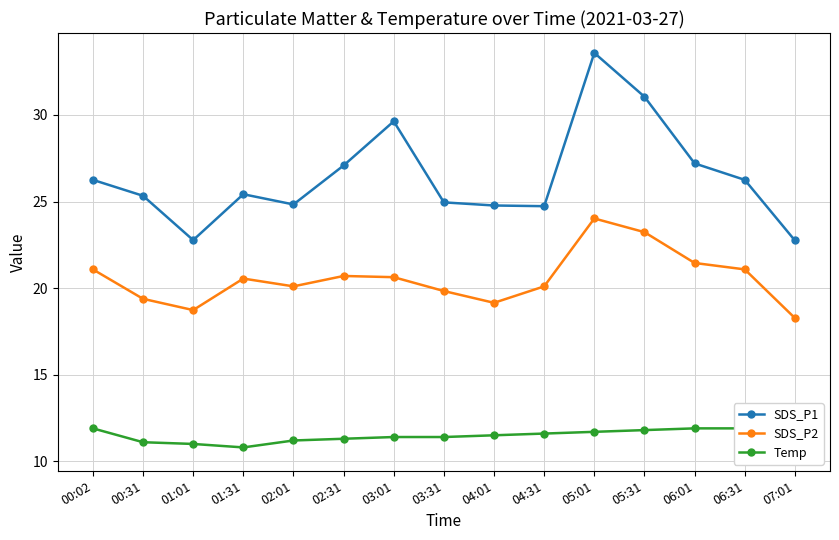

How many values in the SDS_P2 series exceed 20?

10